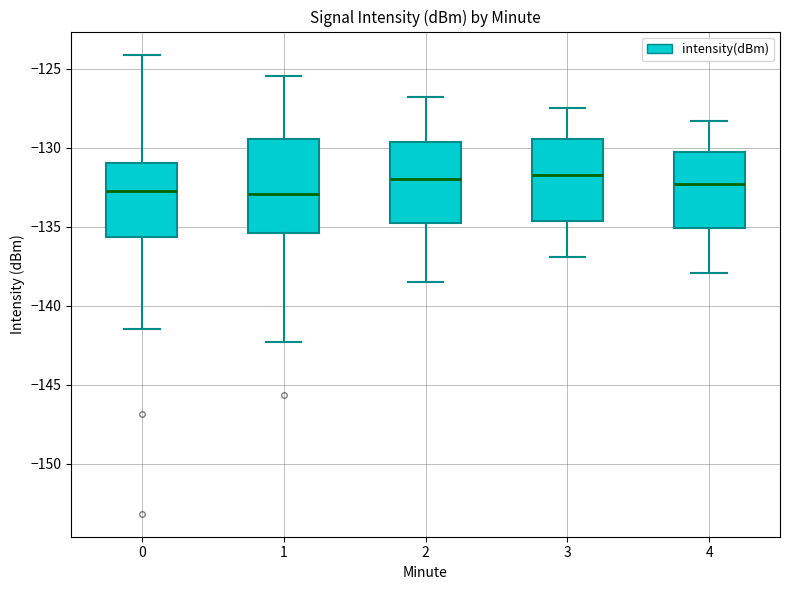

Reading left to right, transcribe this box plot: for each box, give where its median line is, the range the box spans, and where its two whiskers end, as read against the y-axis. The values are not printed on the chart, so give them approximately, as read against the axis.

0: median -133.0, box -135.5 to -131.0, whiskers -141.5 to -124.0
1: median -133.0, box -135.5 to -129.5, whiskers -142.5 to -125.5
2: median -132.0, box -134.5 to -129.5, whiskers -138.5 to -127.0
3: median -131.5, box -134.5 to -129.5, whiskers -137.0 to -127.5
4: median -132.5, box -135.0 to -130.5, whiskers -138.0 to -128.5